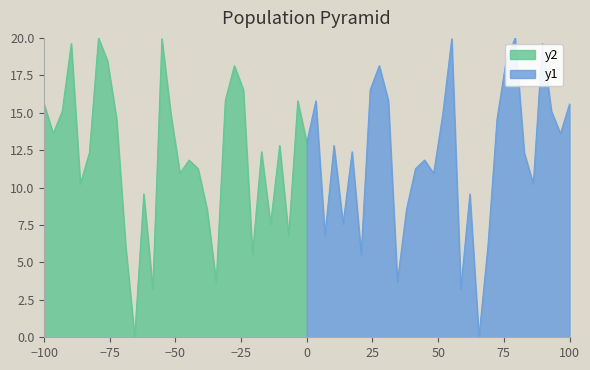

Which series has the largest total across all categories?

y1